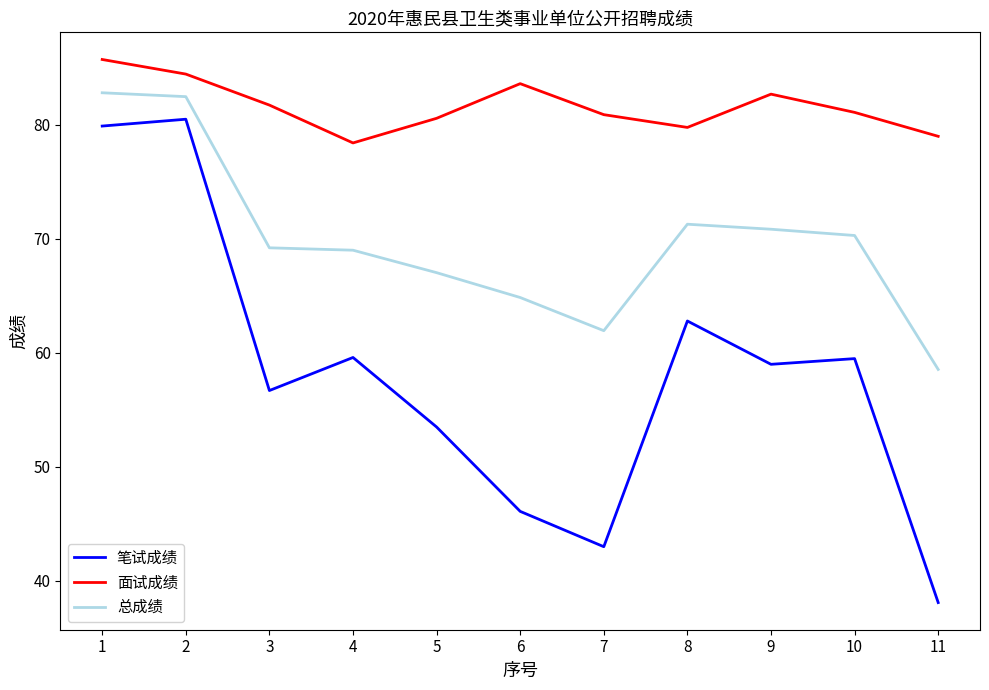

Which category has the highest value in the 笔试成绩 series?

2